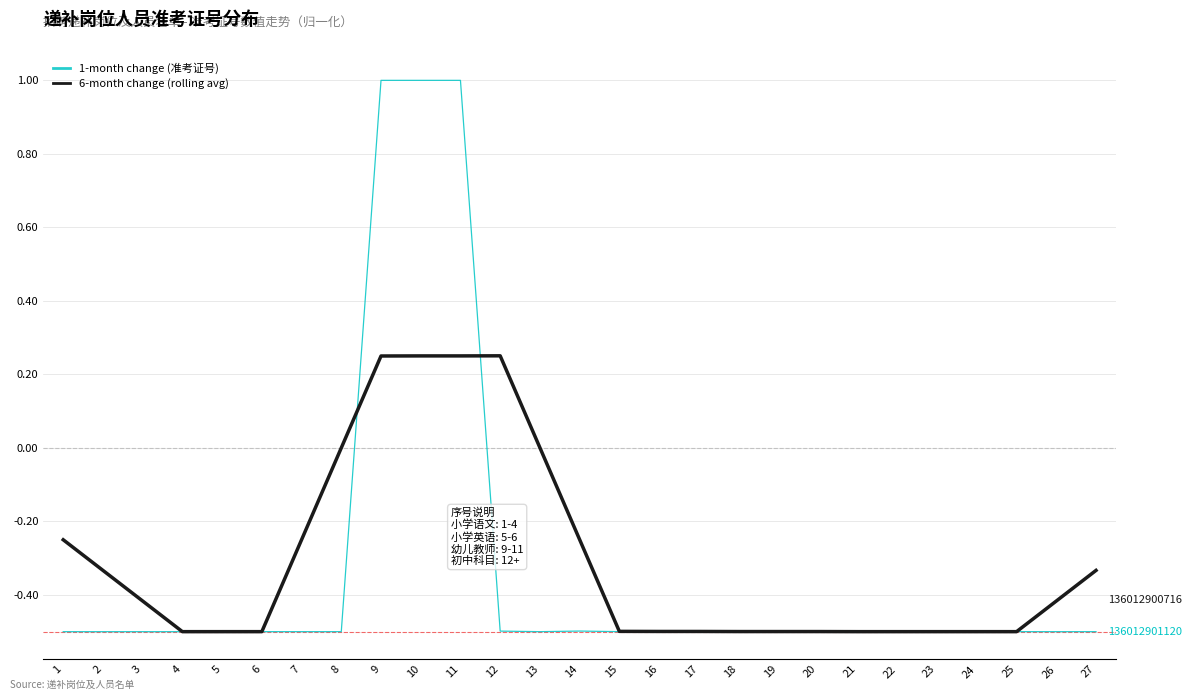

True or false: 6-month change (rolling avg) has a value of -0.5 at 25.

True